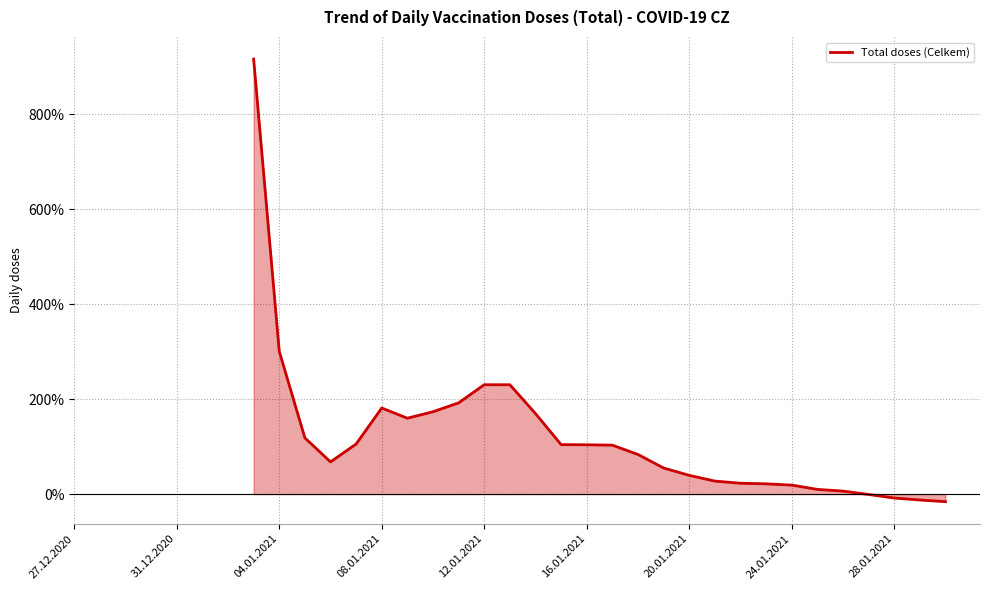

What position from the left is 10?

11